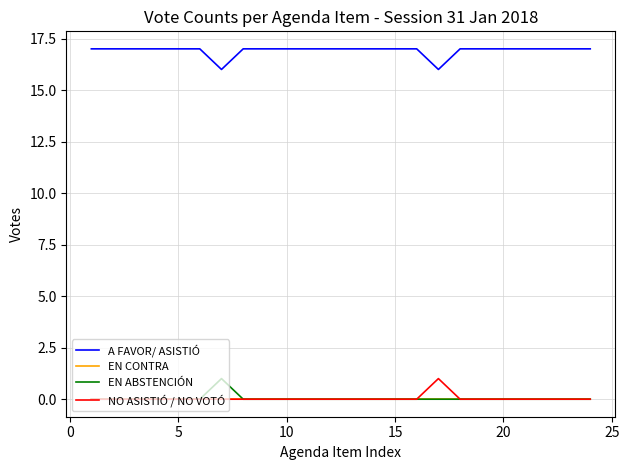

True or false: A FAVOR/ ASISTIÓ and EN CONTRA cross at least once.

False